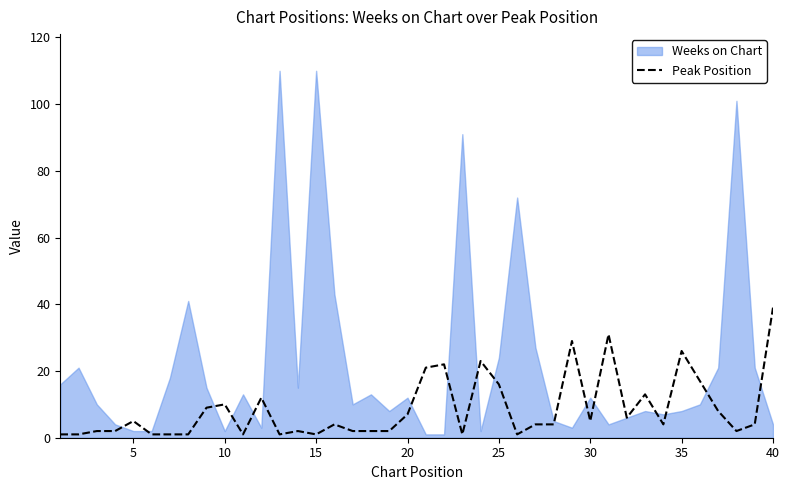

Which category has the highest value in the Peak Position series?

40